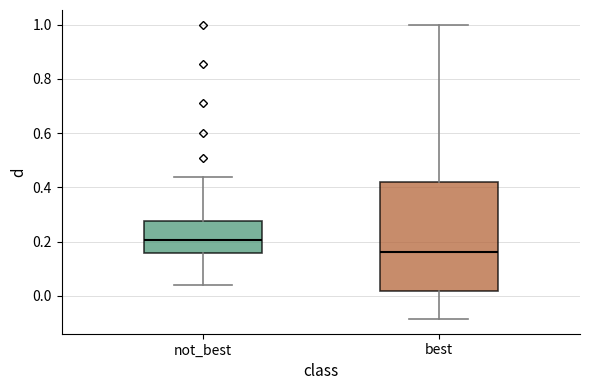

Which box's median line is the highest?

not_best